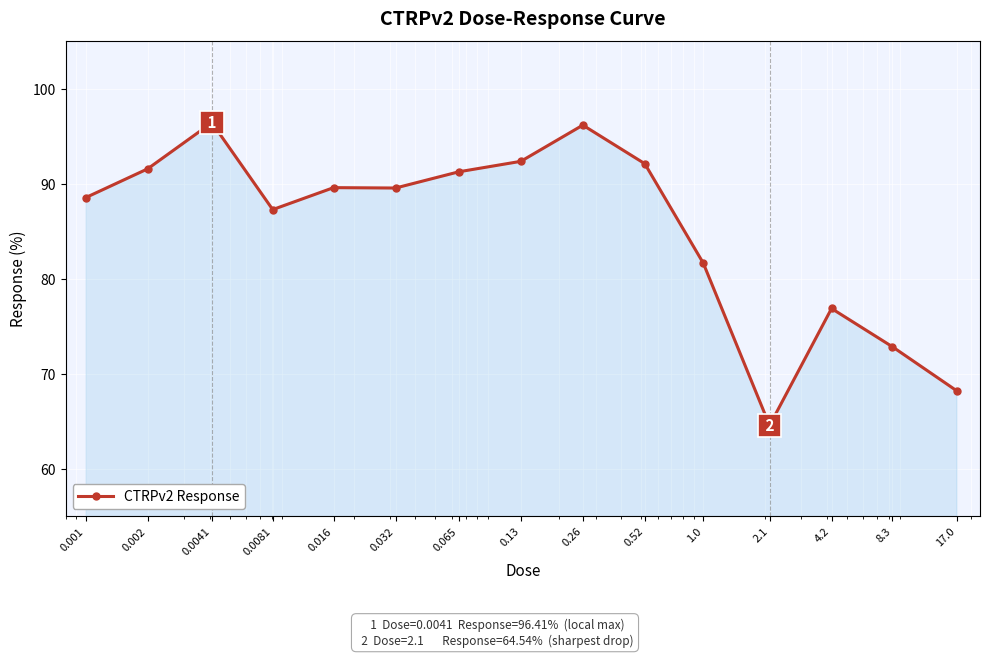

What is the difference between the maximum and second lowest values?

28.2